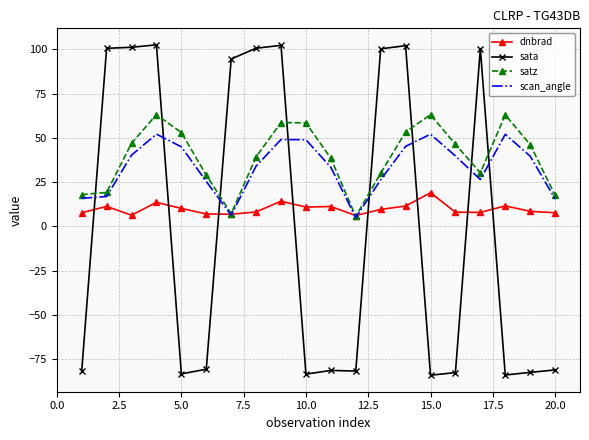

True or false: sata and scan_angle intersect in this chart.

True